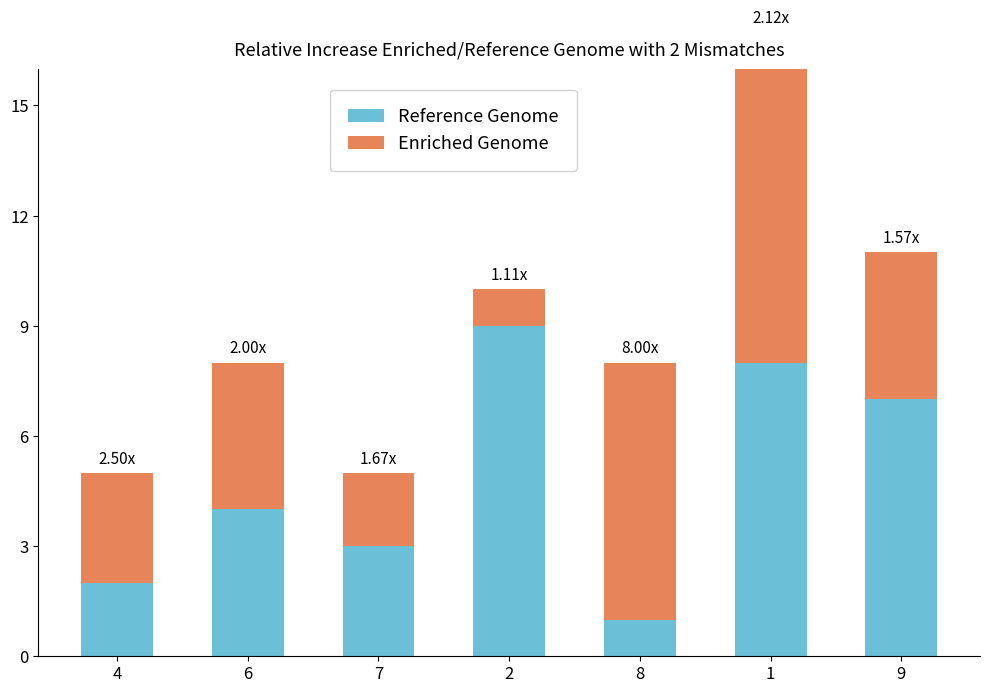

How many groups of bars are there?

7